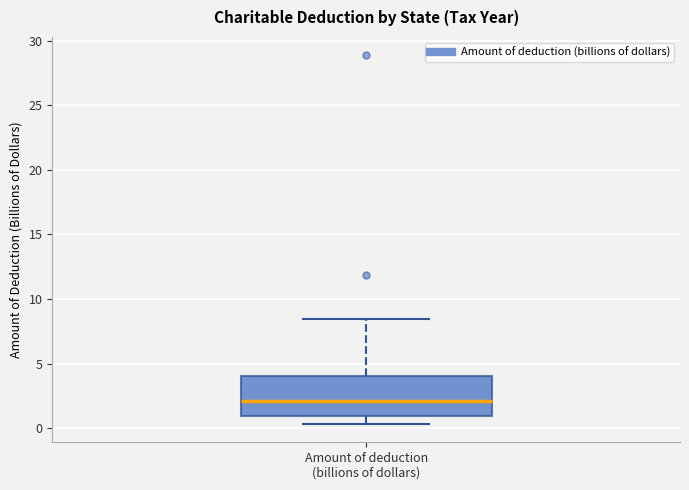

Where does the median line of the box for Amount of deduction (billions of dollars) sit on the y-axis? The values are not printed on the chart, so give them approximately, as read against the axis.

2.0